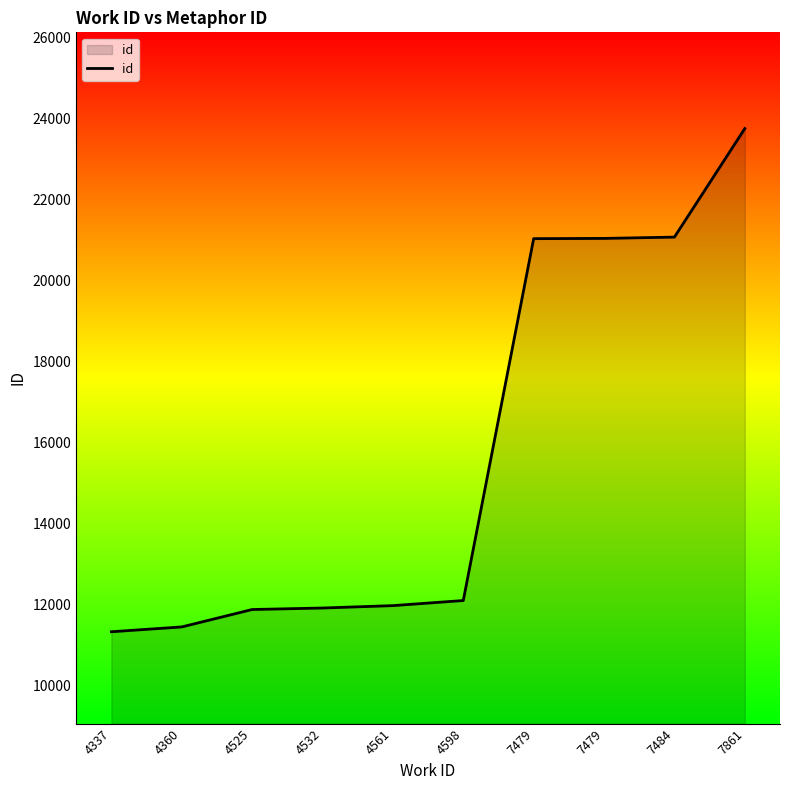

How many lines are shown in the chart?

1